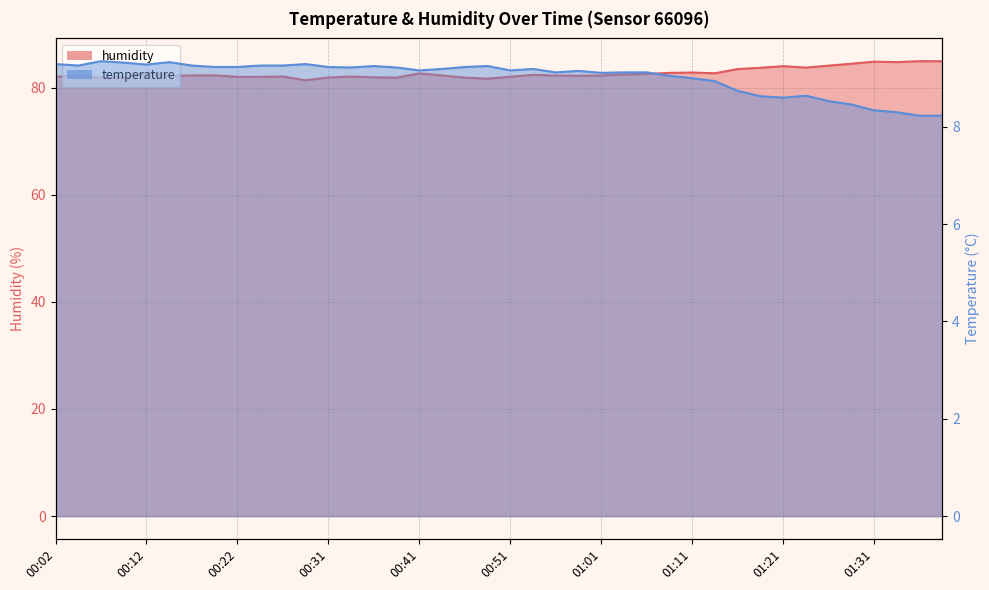

What is the value of the humidity point at the 13th from the left?

81.9